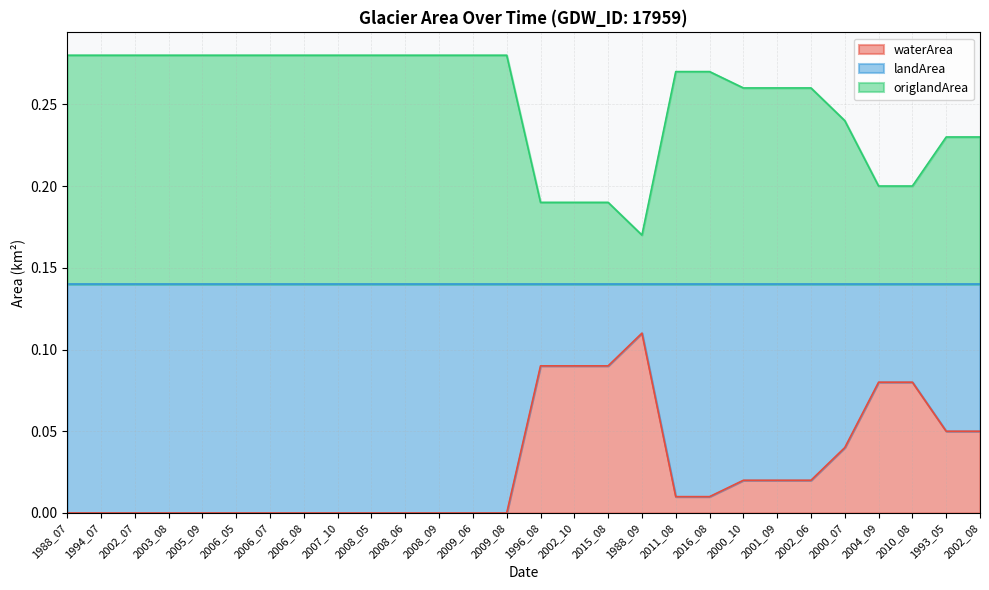

True or false: waterArea and landArea cross at least once.

False